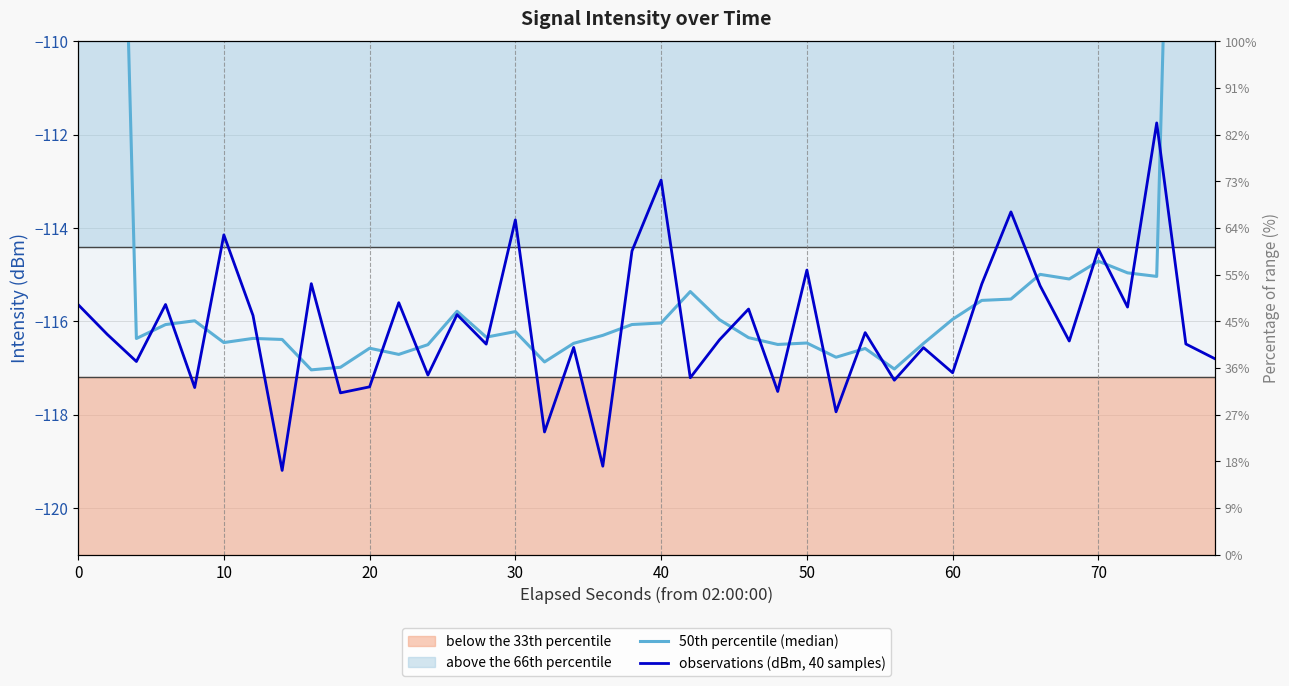

Which series has the largest total across all categories?

50th percentile (median)